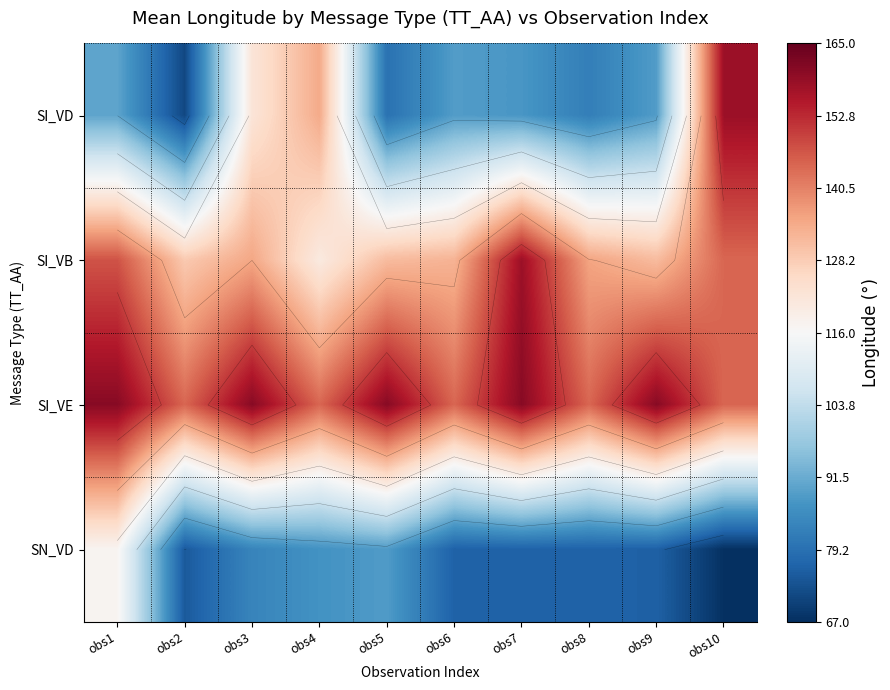

What is the sum of the SI_VE values at obs7 and obs3?

321.2